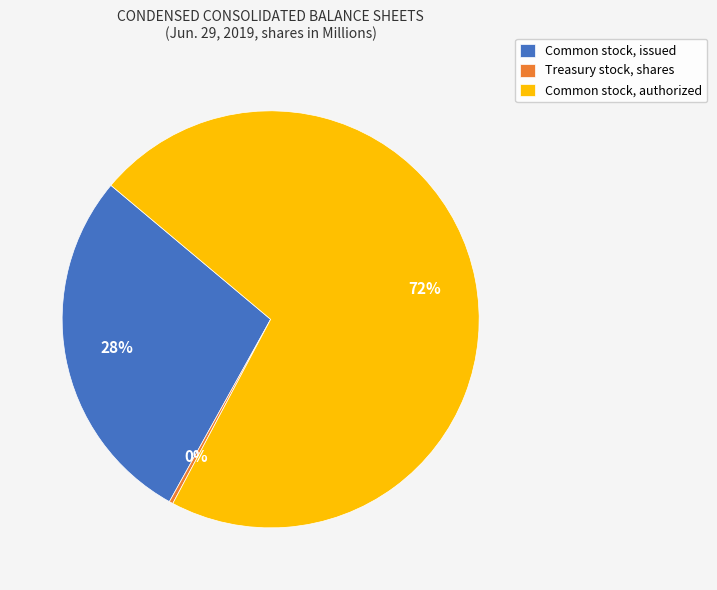

To the nearest percent, what is the average slice percentage?

33%